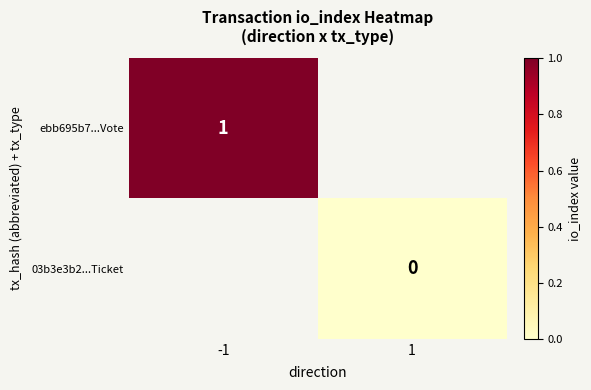

At how many categories does at least one series exceed 0?

1